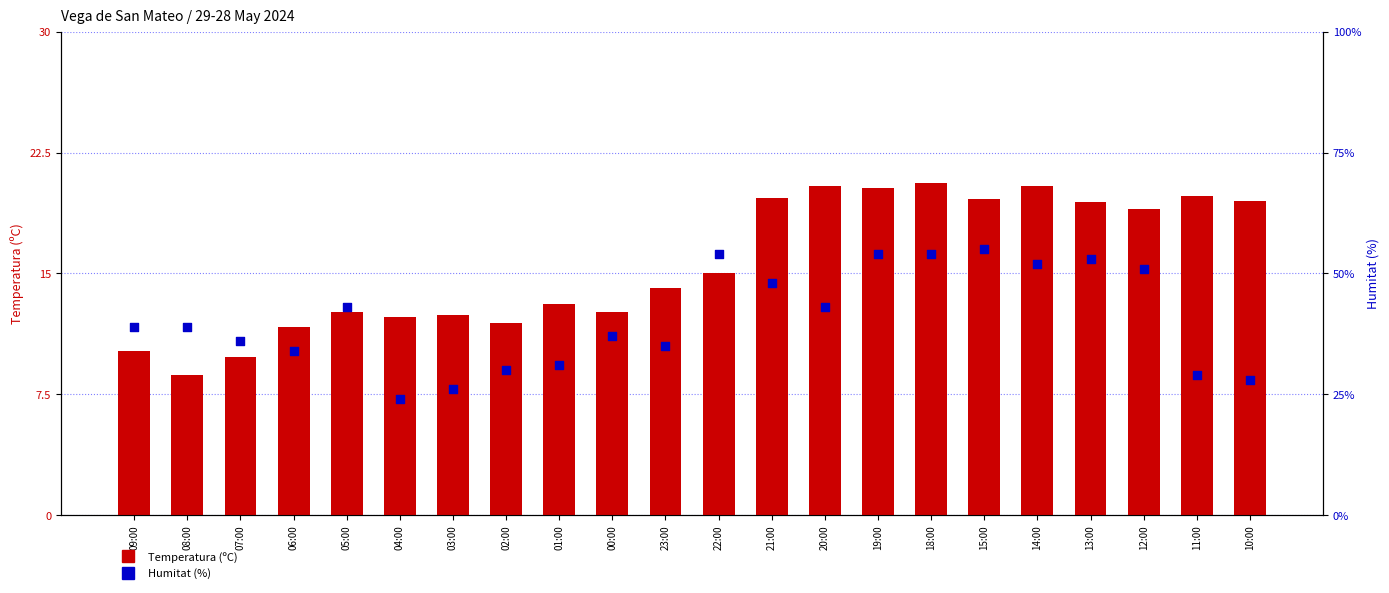

Which series reaches the minimum Y coordinate?

Temperatura (ºC)